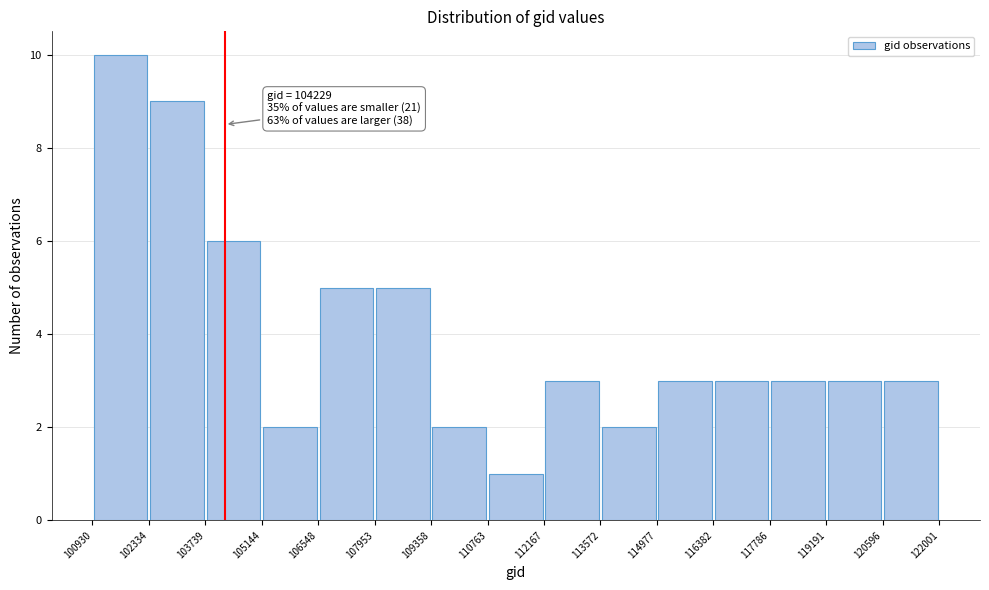

Which range on the x-axis has the tallest bar?

100930 to 102334